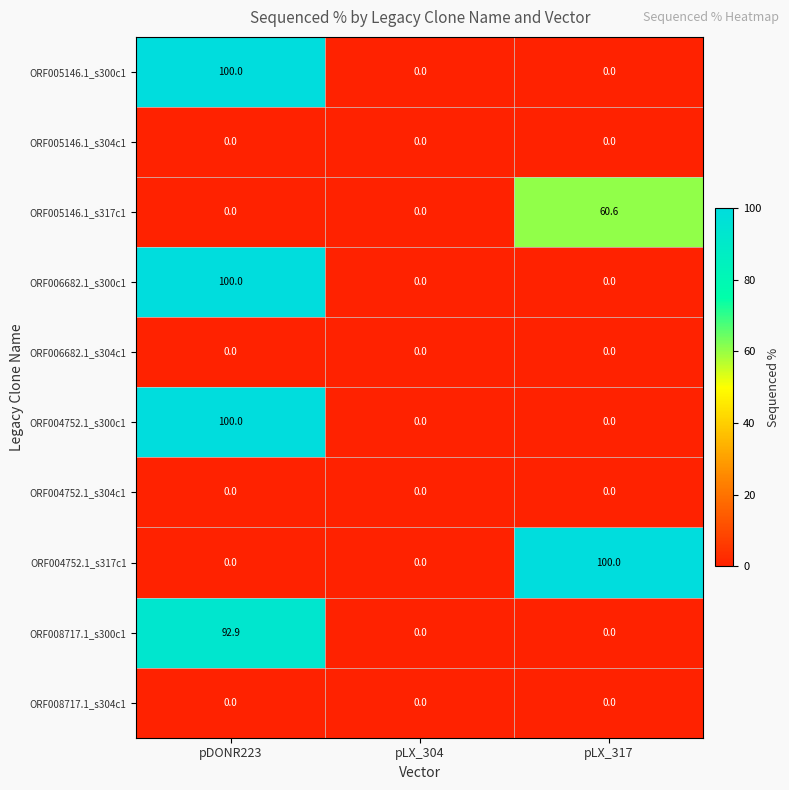

What is the average value of the ORF008717.1_s300c1 series?

31.0